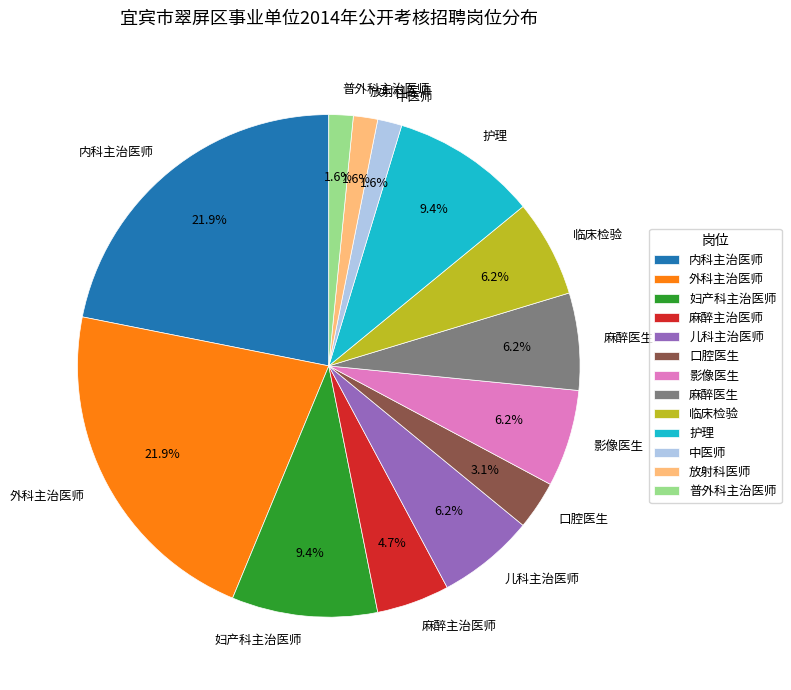

What percentage is the 妇产科主治医师 slice, to the nearest percent?

9%